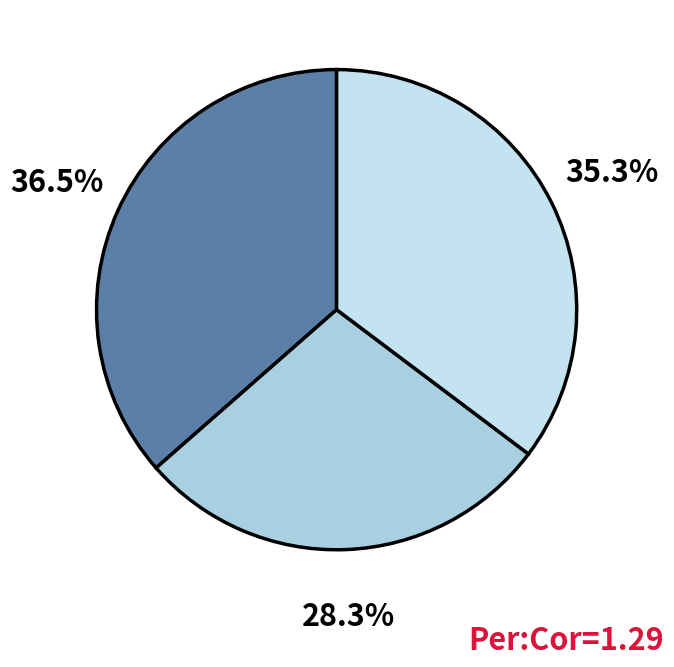

To the nearest percent, what is the average slice percentage?

33%